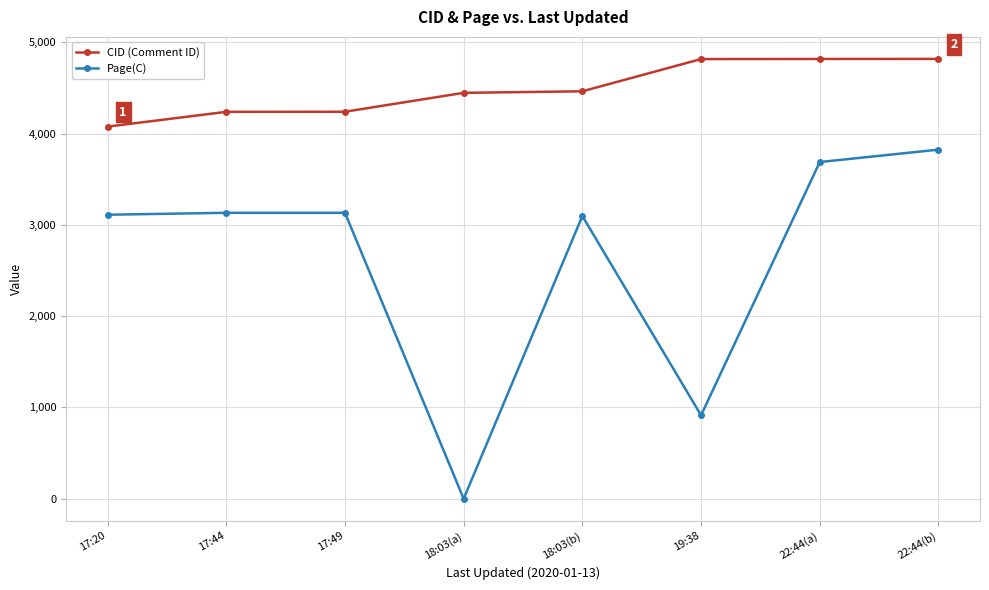

True or false: Page(C) and CID (Comment ID) cross at least once.

False